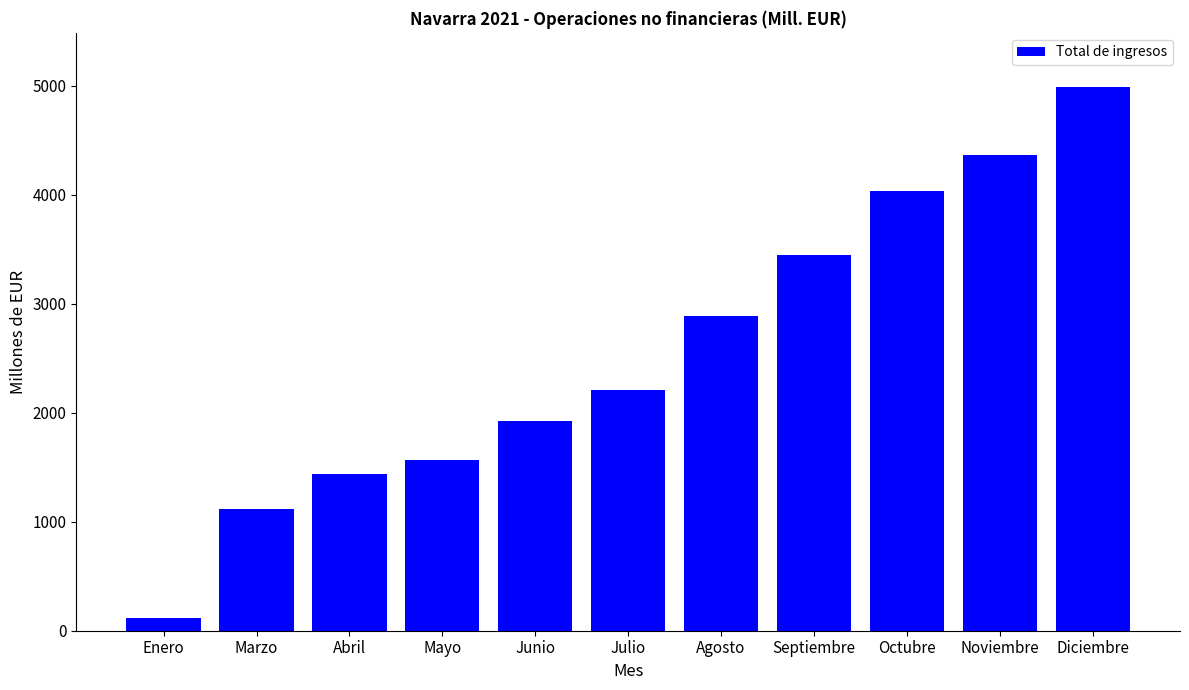

List the labels in order of value, smallest first.

Enero, Marzo, Abril, Mayo, Junio, Julio, Agosto, Septiembre, Octubre, Noviembre, Diciembre